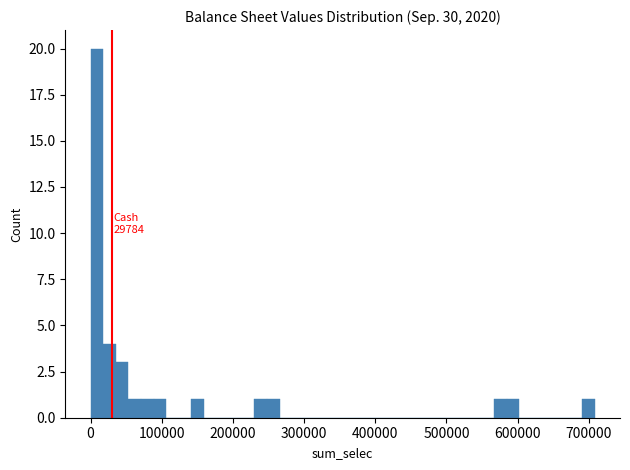

Around what value on the x-axis is the tallest bar? Give the approximate position of its centre, as read against the axis.

10000